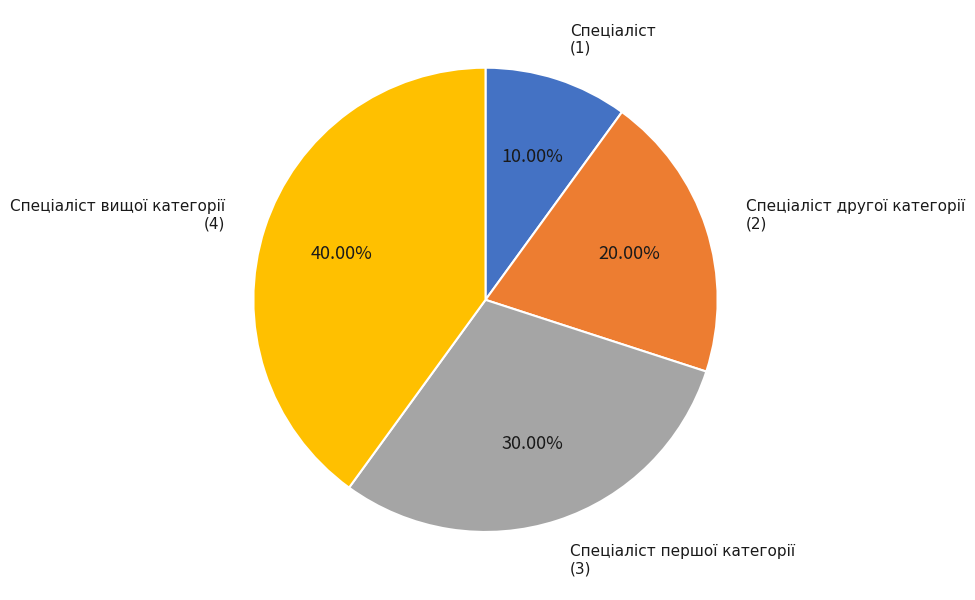

Is there a majority slice in this chart?

No